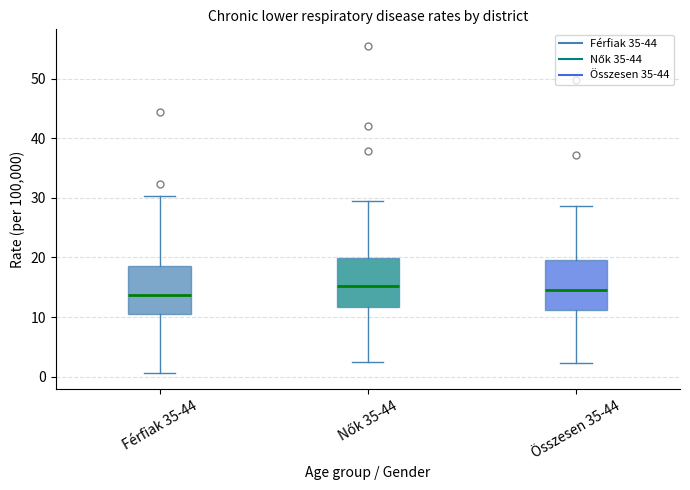

Reading left to right, read every box against the y-axis: the position of its median line, the range the box covers, and the ends of its whiskers. The values are not printed on the chart, so give them approximately, as read against the axis.

Férfiak 35-44: median 14, box 11 to 19, whiskers 1 to 30
Nők 35-44: median 15, box 12 to 20, whiskers 2 to 29
Összesen 35-44: median 15, box 11 to 20, whiskers 2 to 29